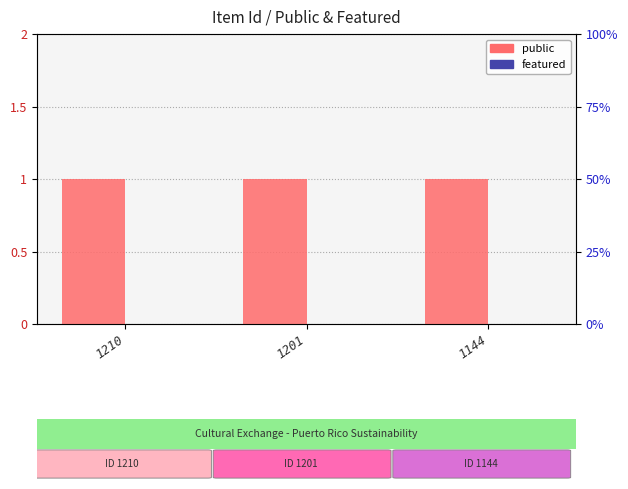

The featured series shows 0 at 1201. True or false?

True